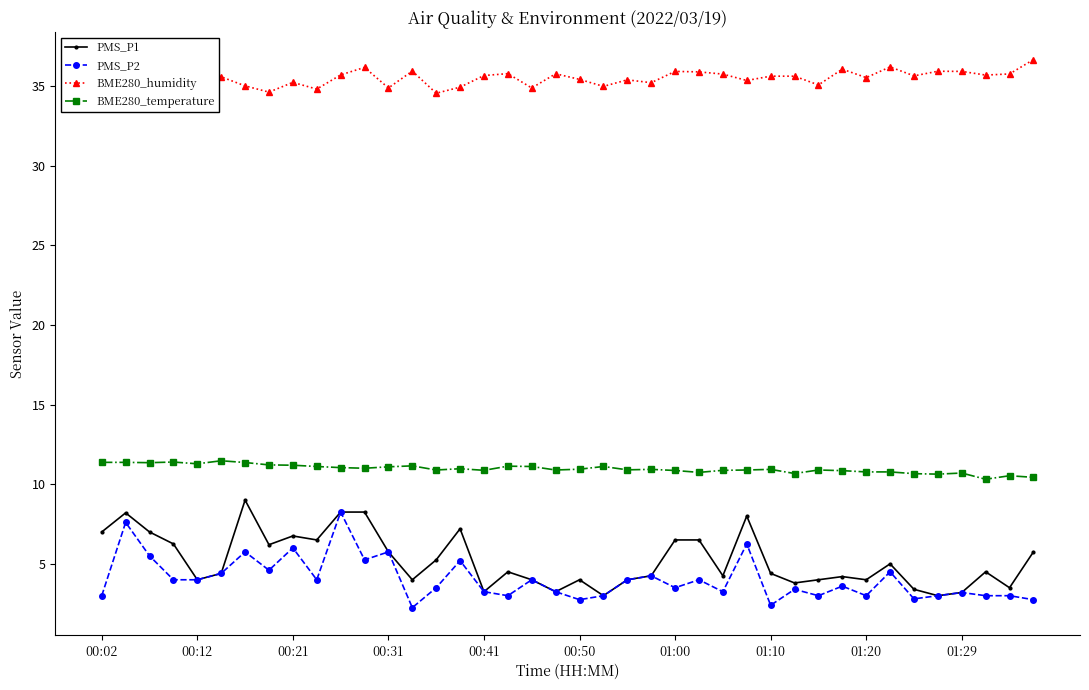

What is the value of the PMS_P1 point at the 19th from the left?

4.0